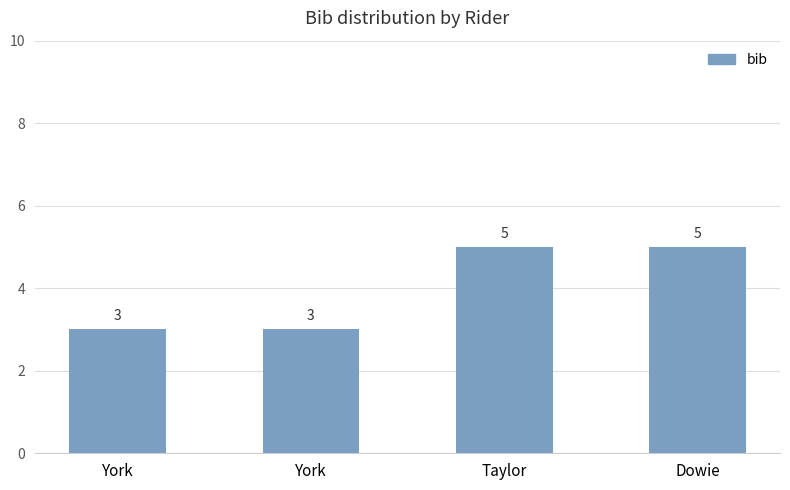

Are the bars horizontal?

No